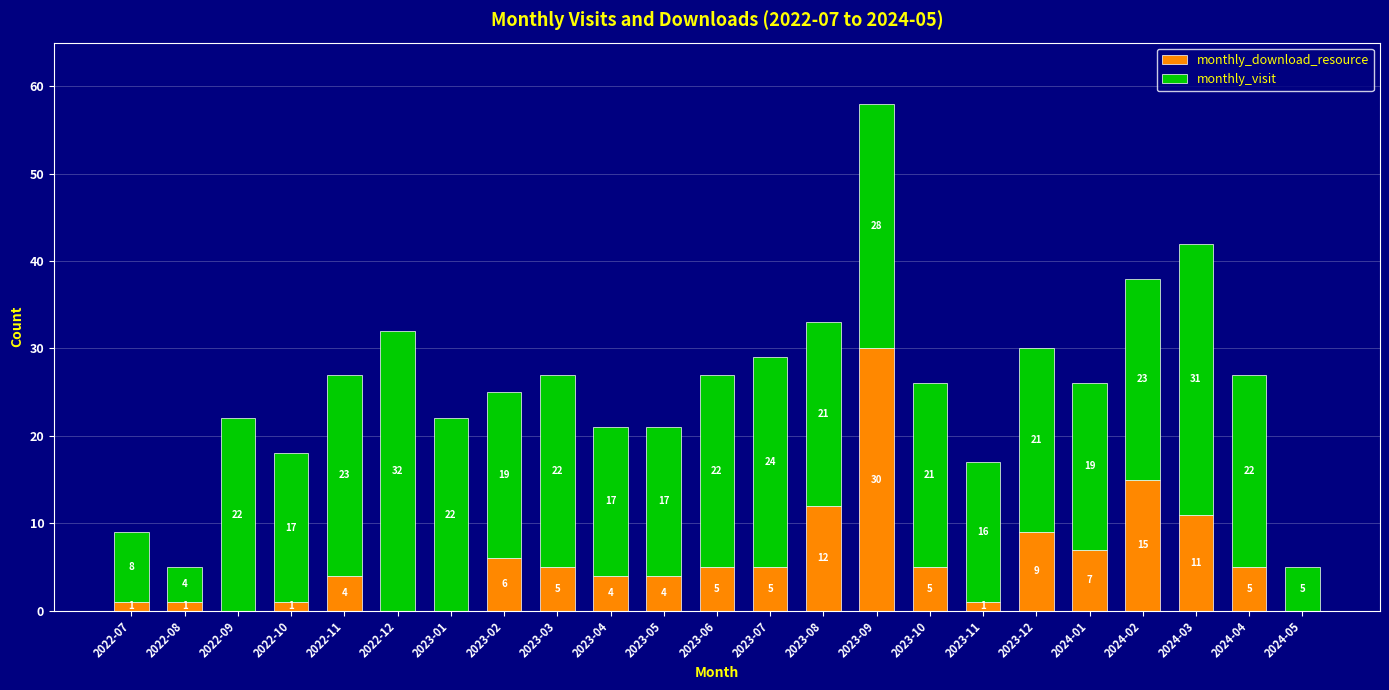

What is the highest value of the monthly_download_resource series?

30